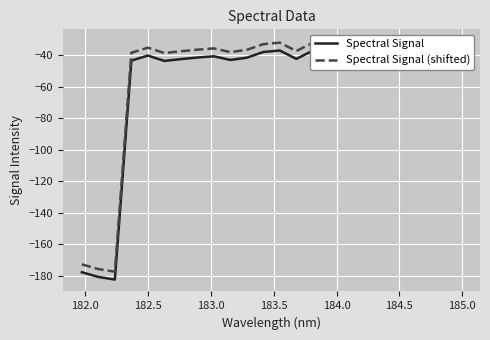

True or false: Spectral Signal has a value of -41.4 at 185.0.

True